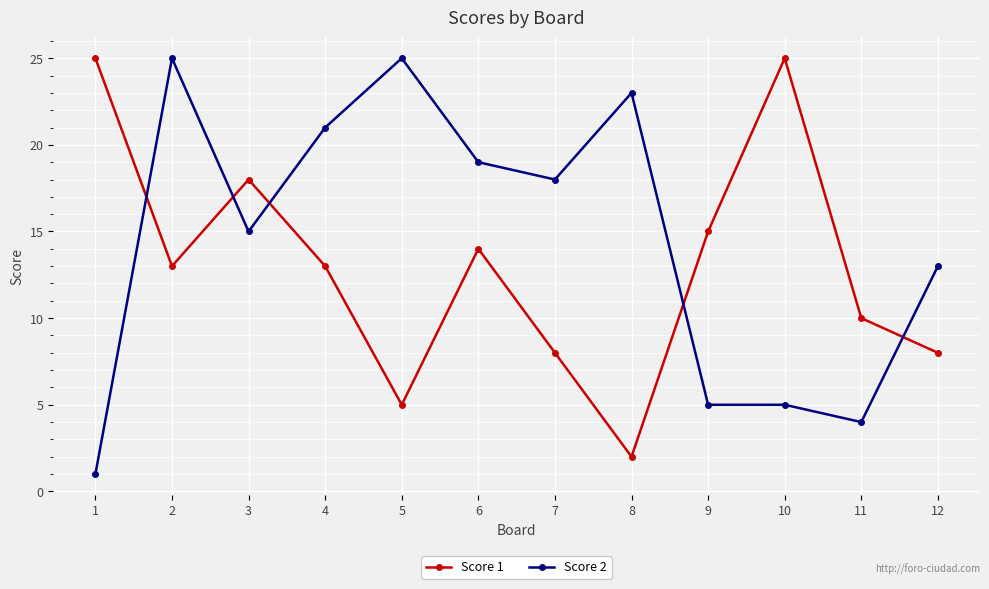

At which category is the sum across all series the highest?

2